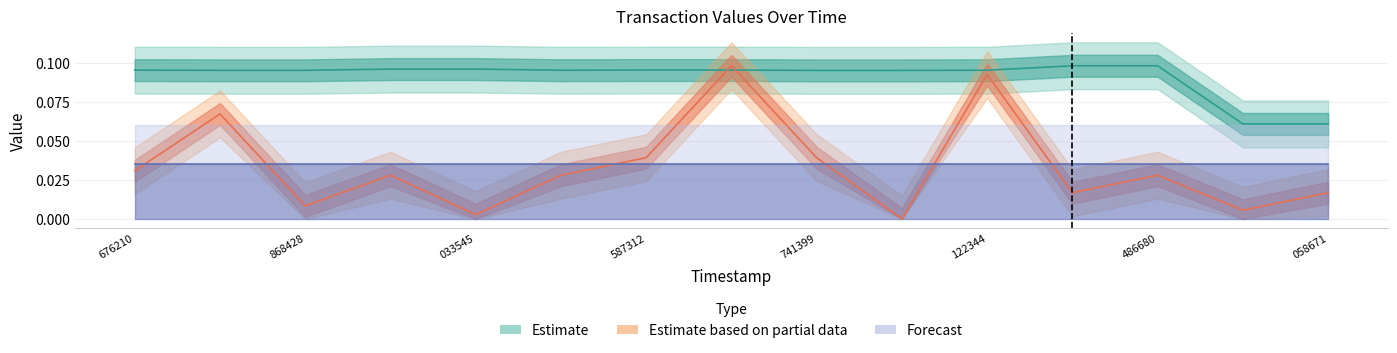

How many values in io_index are above zero?

14